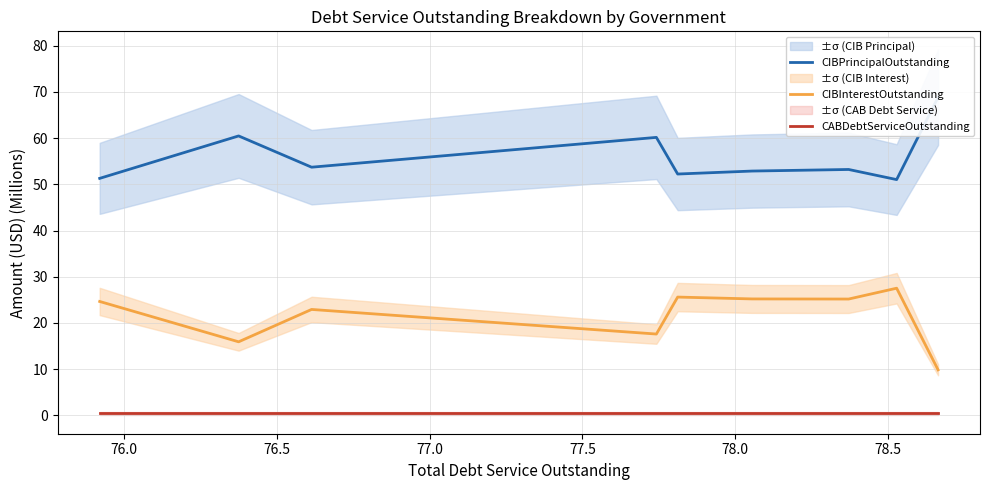

True or false: CABDebtServiceOutstanding and CIBInterestOutstanding cross at least once.

False